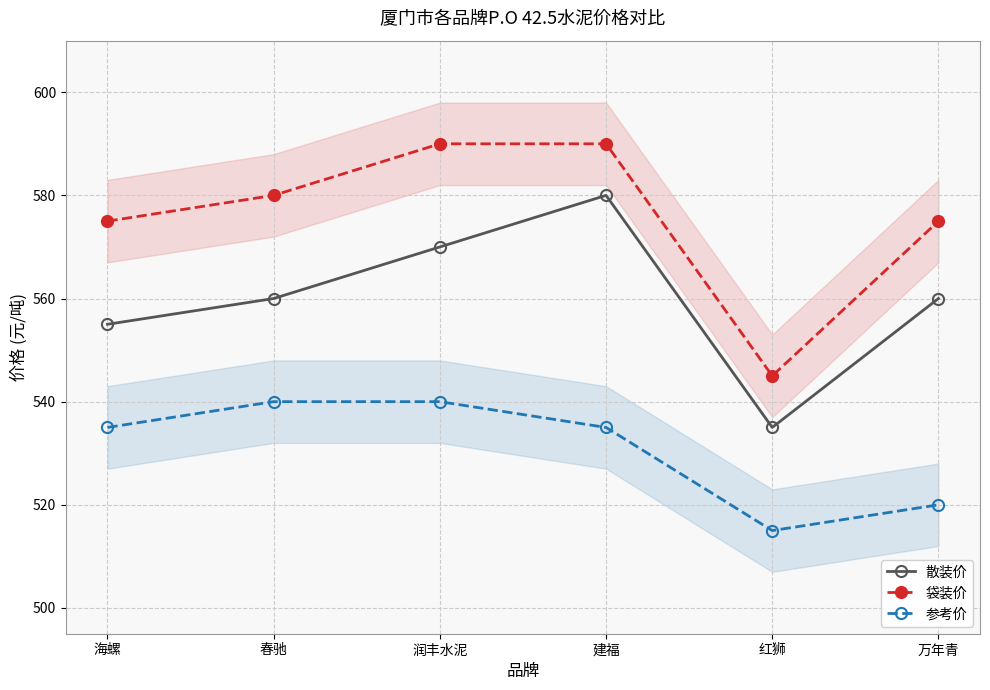

List the series in order of their peak value, highest first.

袋装价, 散装价, 参考价